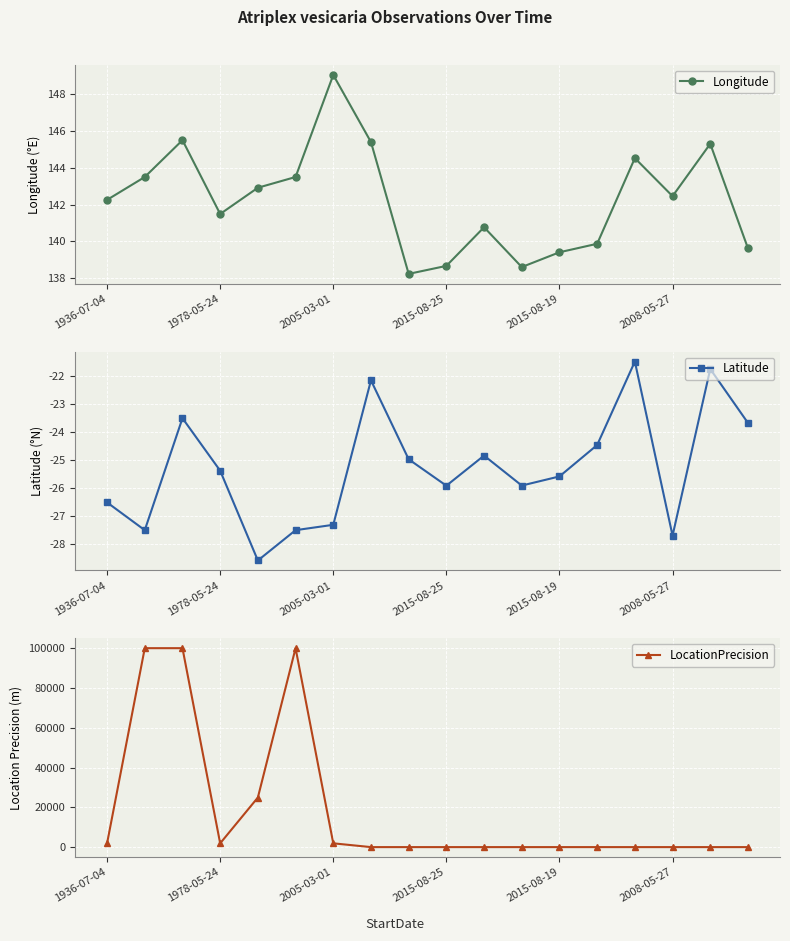

In Longitude, how many points are lower than both neighbors (excluding endpoints)?

4